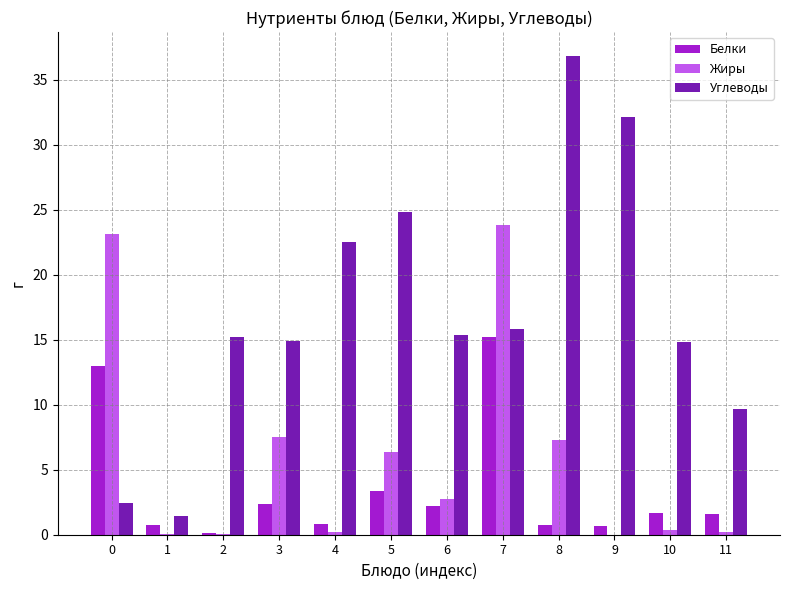

True or false: Углеводы has a value of 1.4 at 1.

True